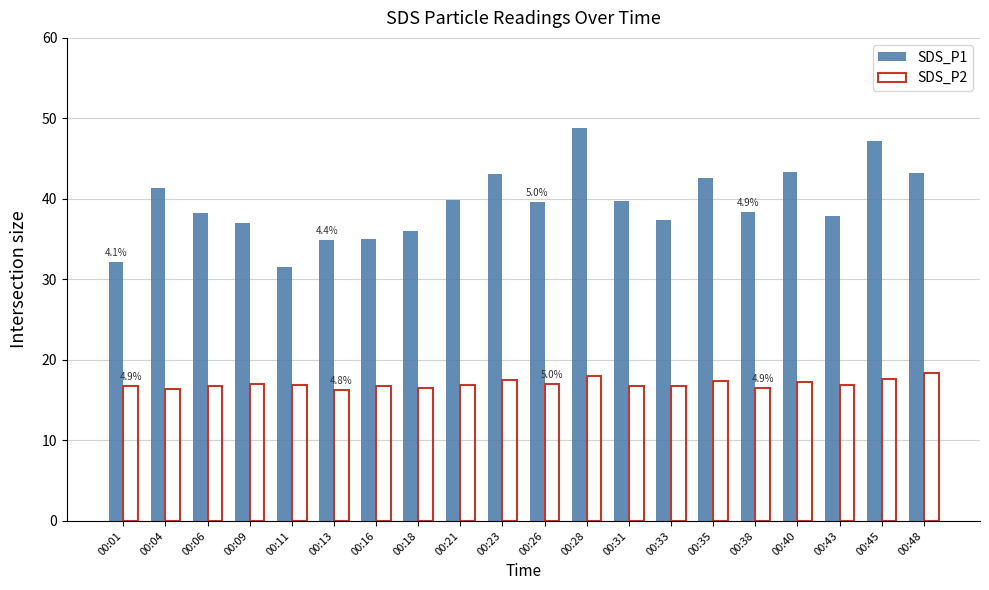

True or false: SDS_P2 has a value of 18.1 at 00:28.

True